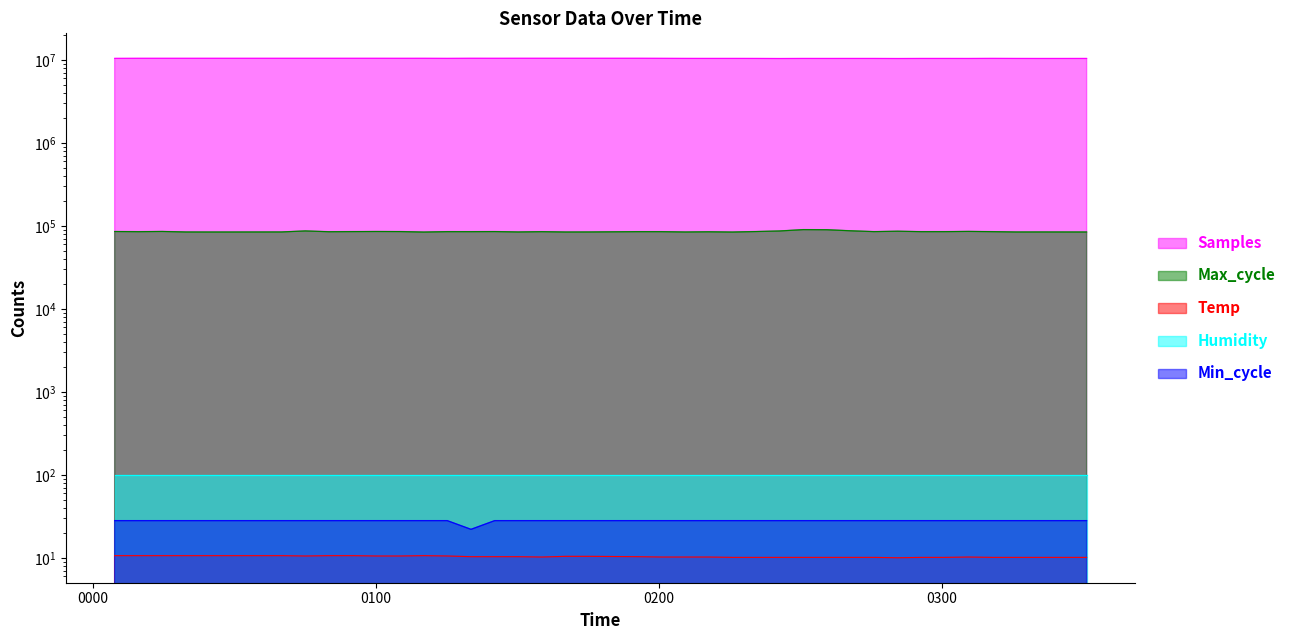

True or false: Samples has more than 2 interior local peaks.

True